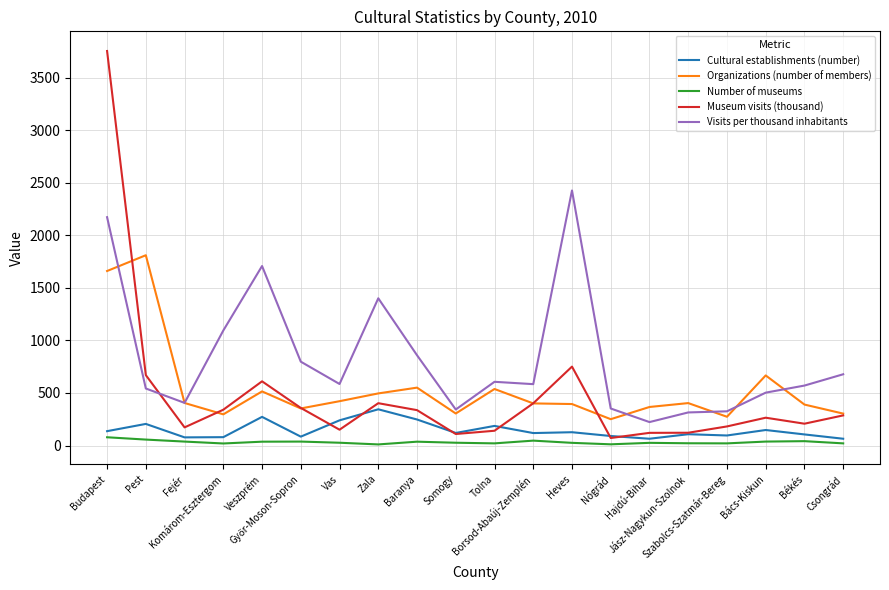

Count the number of data series in this chart.

5